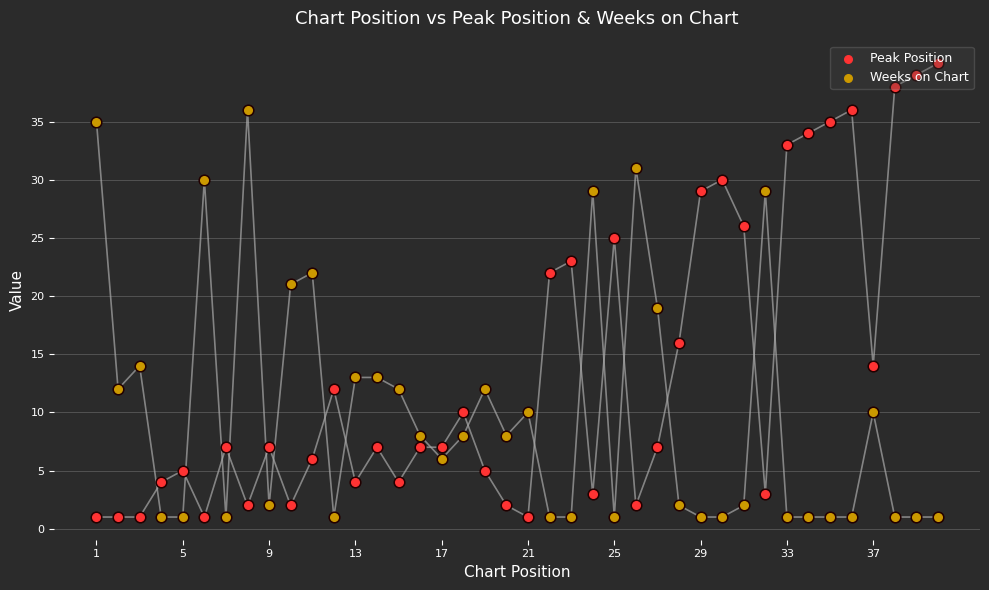

Which series has the widest spread of Y values?

Peak Position